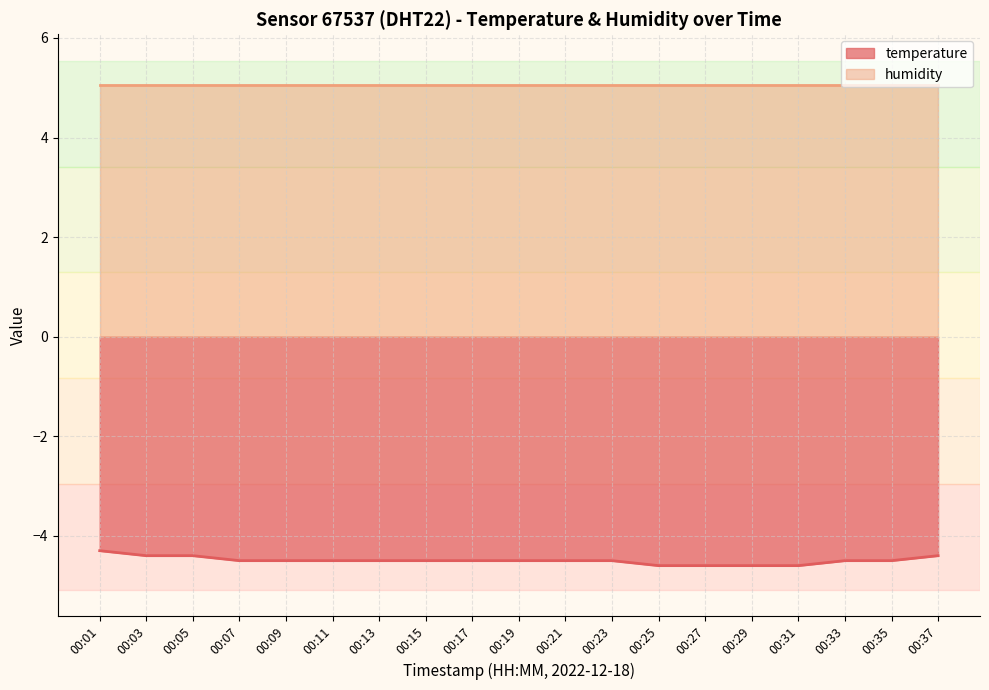

Which label corresponds to the largest value in the chart?

00:01